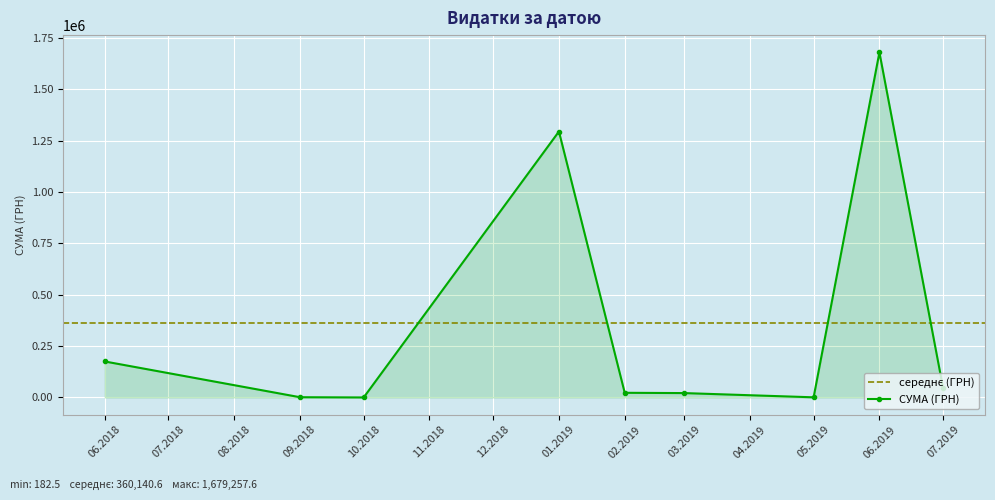

Approximately how many times larger is the value at 19.06.2018 compared to 28.05.2019?

91.7